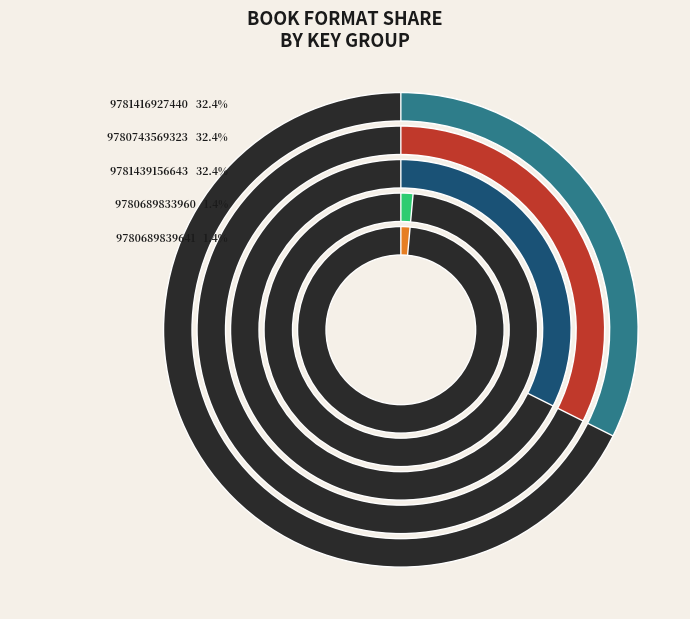

What is the total percentage of 9780689833960 and 9780689839641?

2.9%